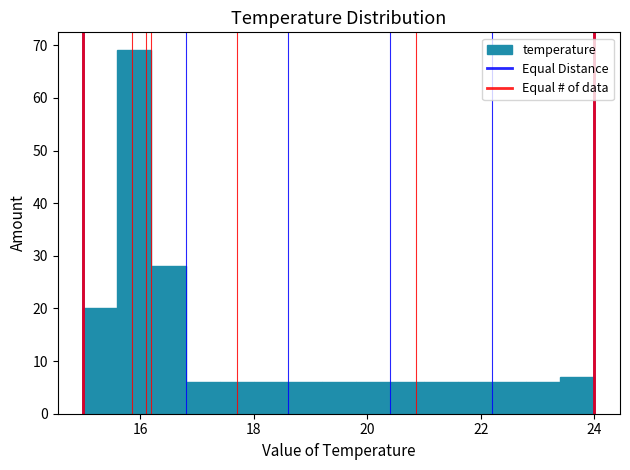

Read against the x-axis, roughly where is the centre of the tallest bar?

16.0